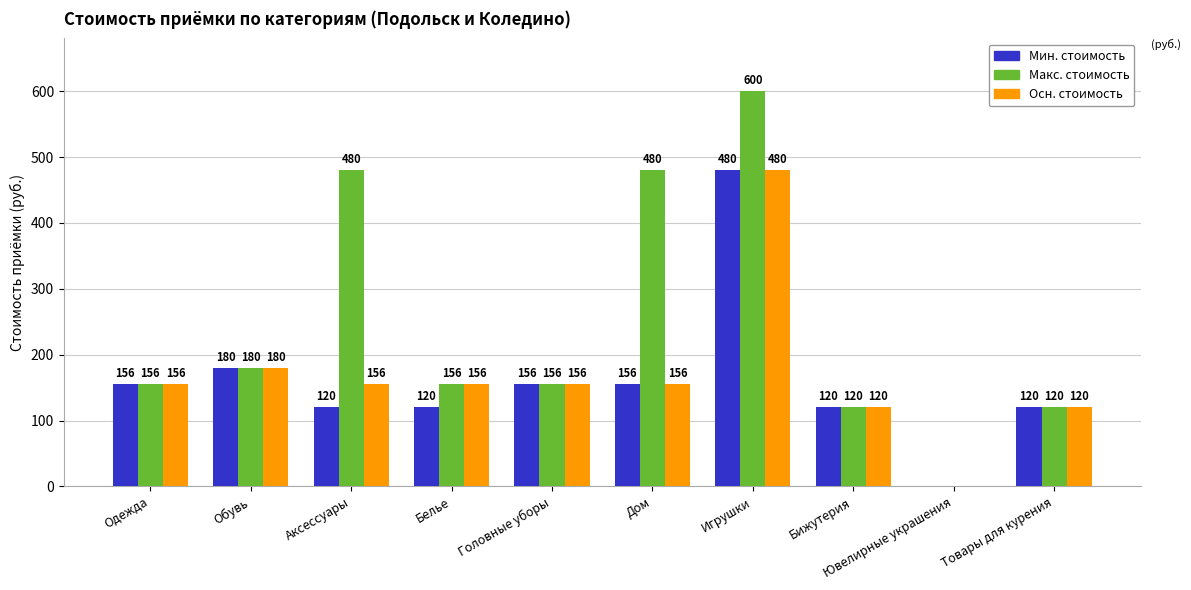

The value of Осн. стоимость at Аксессуары is 204. True or false?

False